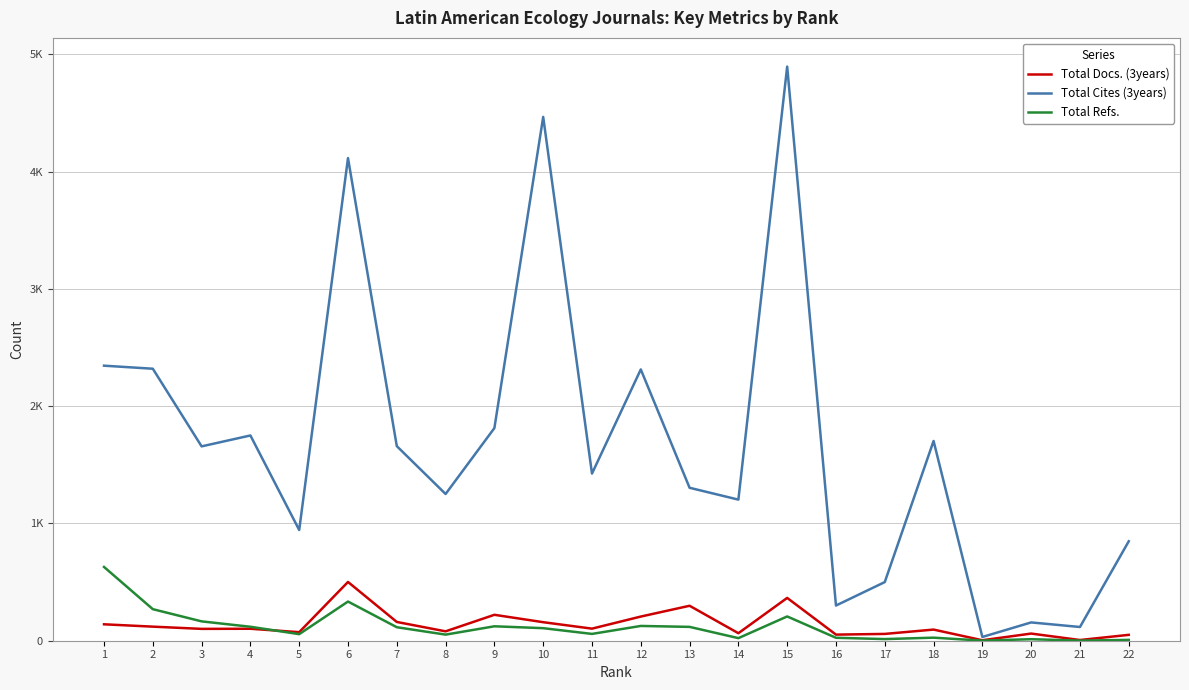

What value does the Total Docs. (3years) series have at 1, to the nearest 5?

140